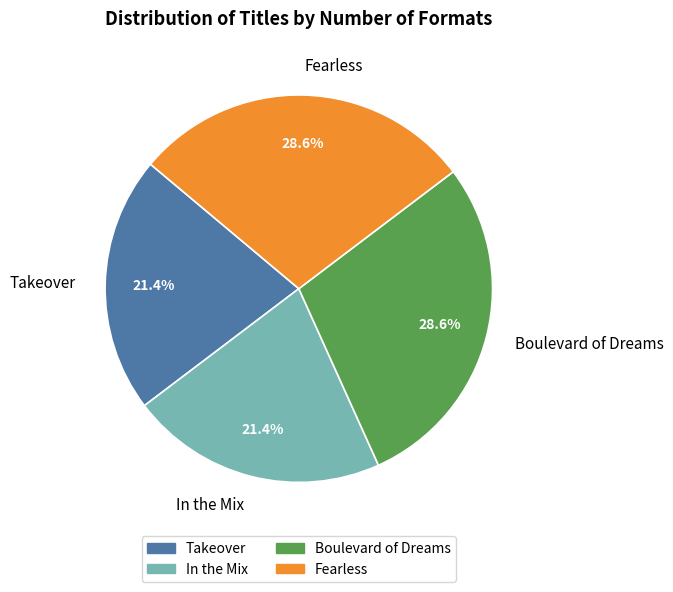

How many slices are in this pie chart?

4